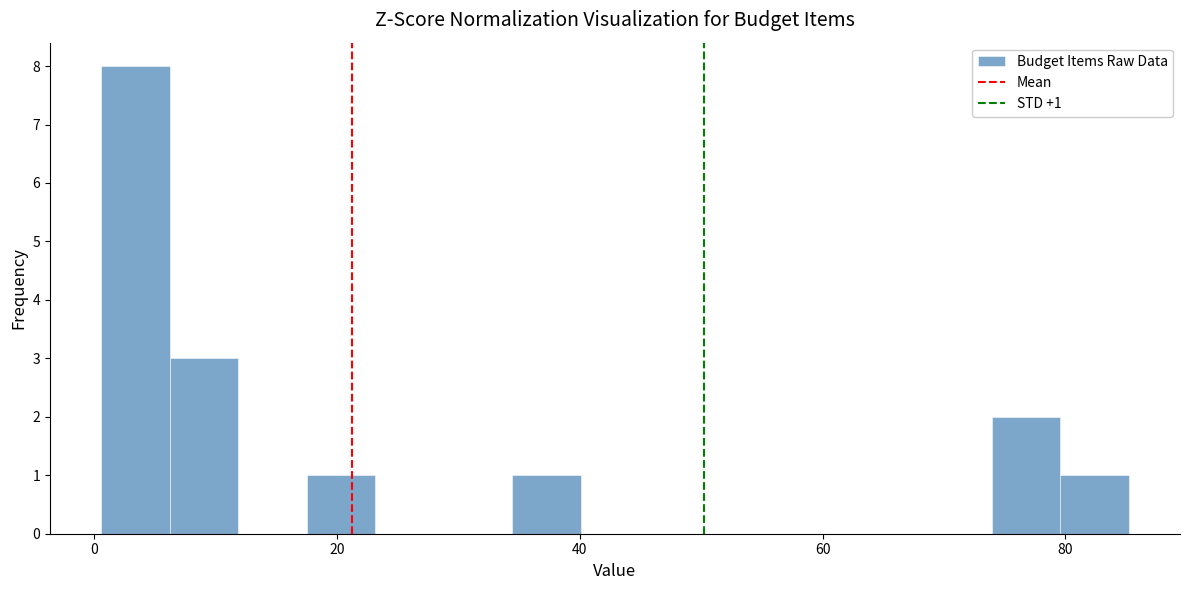

Read against the x-axis, roughly where is the centre of the tallest bar?

4